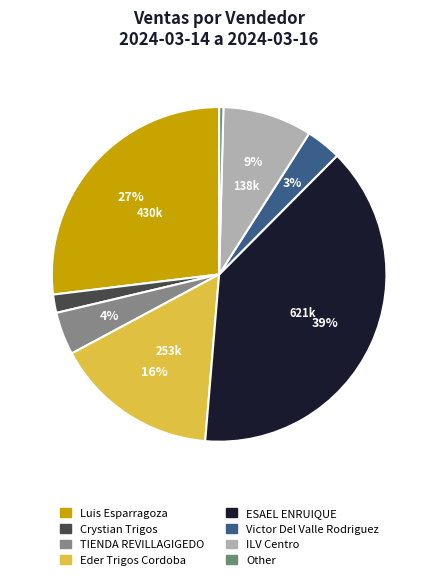

Which slice is the smallest?

Other